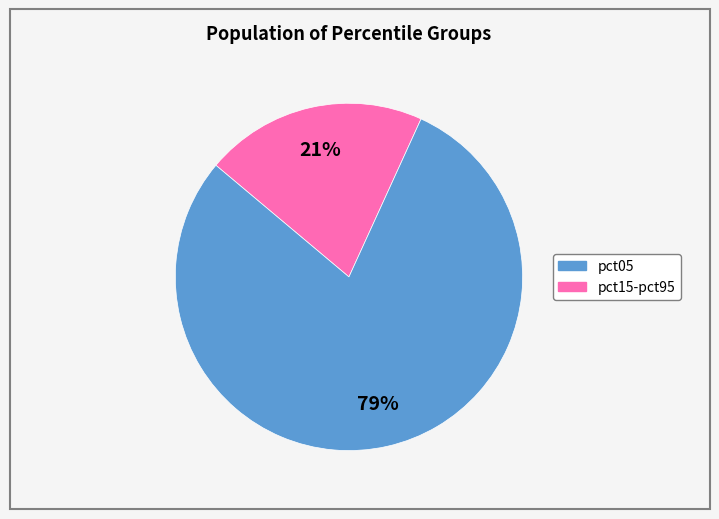

To the nearest percent, what is the average slice percentage?

50%